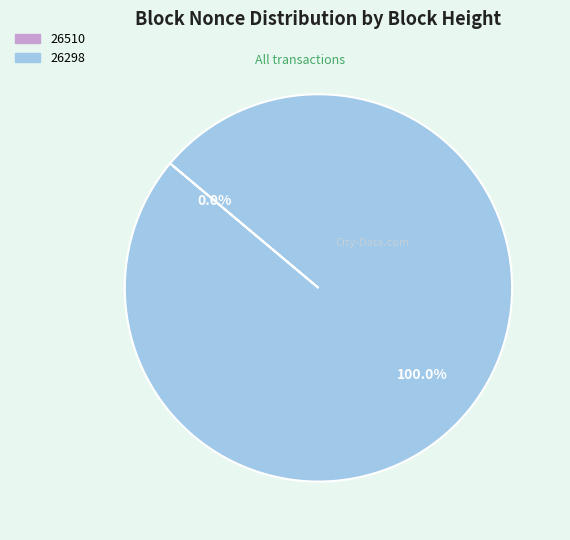

To the nearest percent, what is the difference between the 26298 and 26510 slice percentages?

100%